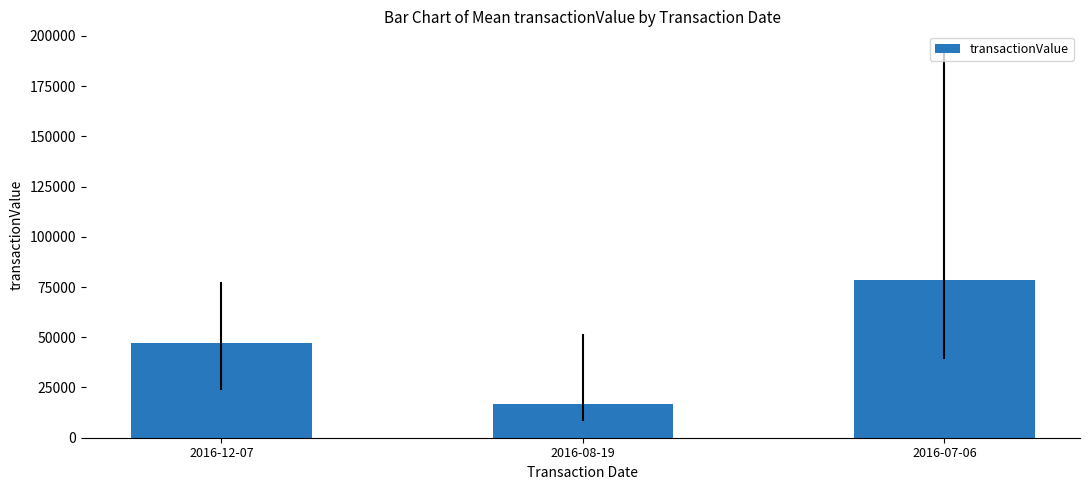

The chart shows a value of 47068 at 2016-12-07. True or false?

True